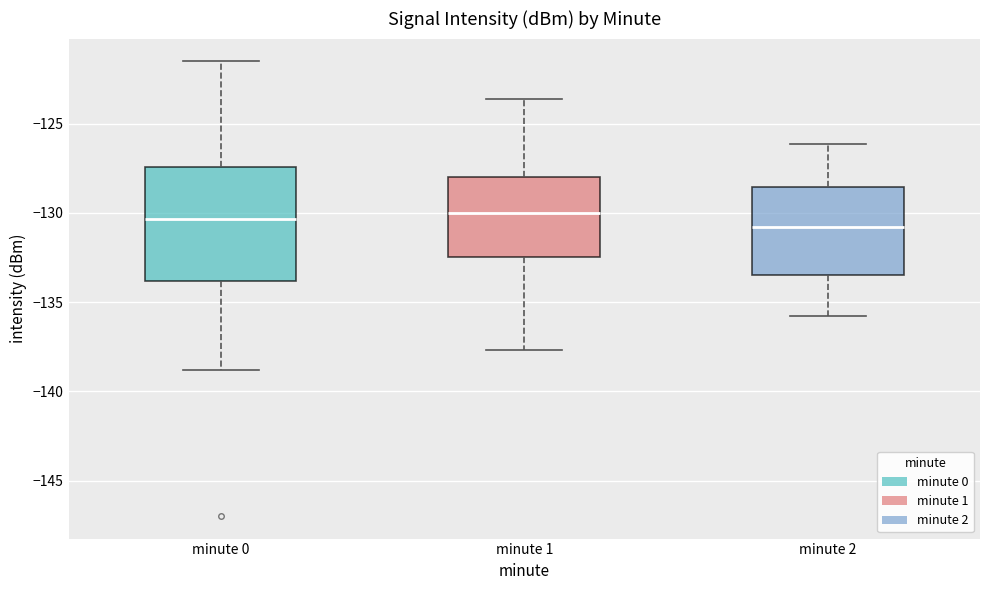

Reading left to right, transcribe this box plot: for each box, give where its median line is, the range the box spans, and where its two whiskers end, as read against the y-axis. The values are not printed on the chart, so give them approximately, as read against the axis.

minute 0: median -130.5, box -134.0 to -127.5, whiskers -139.0 to -121.5
minute 1: median -130.0, box -132.5 to -128.0, whiskers -137.5 to -123.5
minute 2: median -131.0, box -133.5 to -128.5, whiskers -136.0 to -126.0